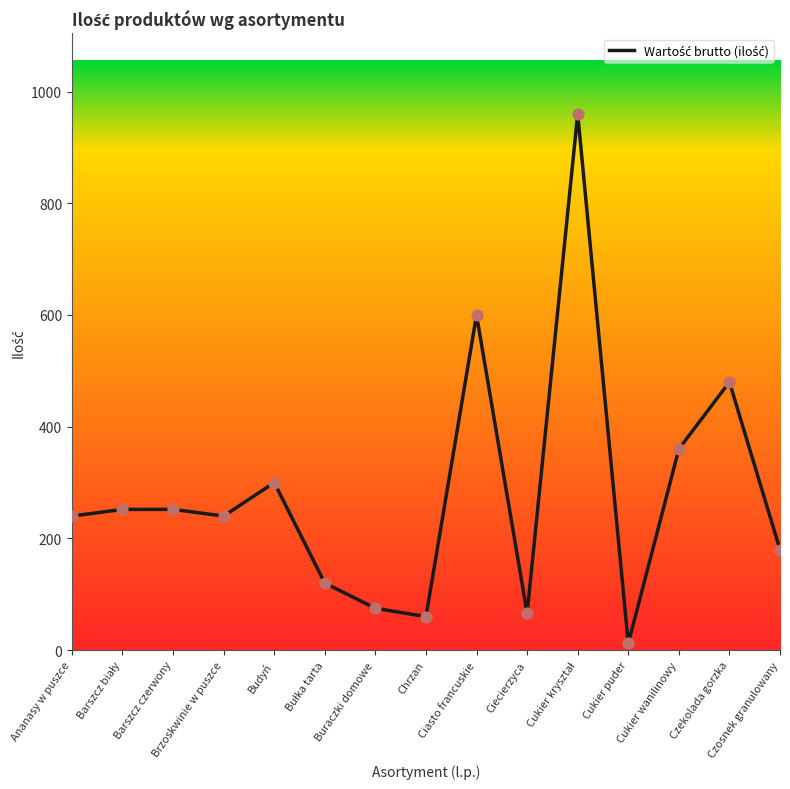

What is the greatest value displayed?

960